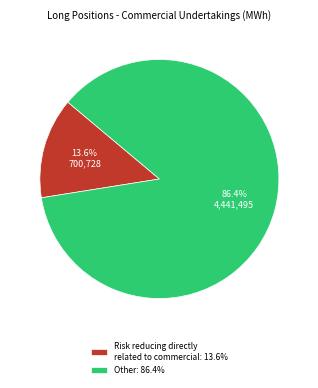

Do Risk reducing directly related to commercial: 13.6% and Other: 86.4% together represent more than half of the pie?

Yes